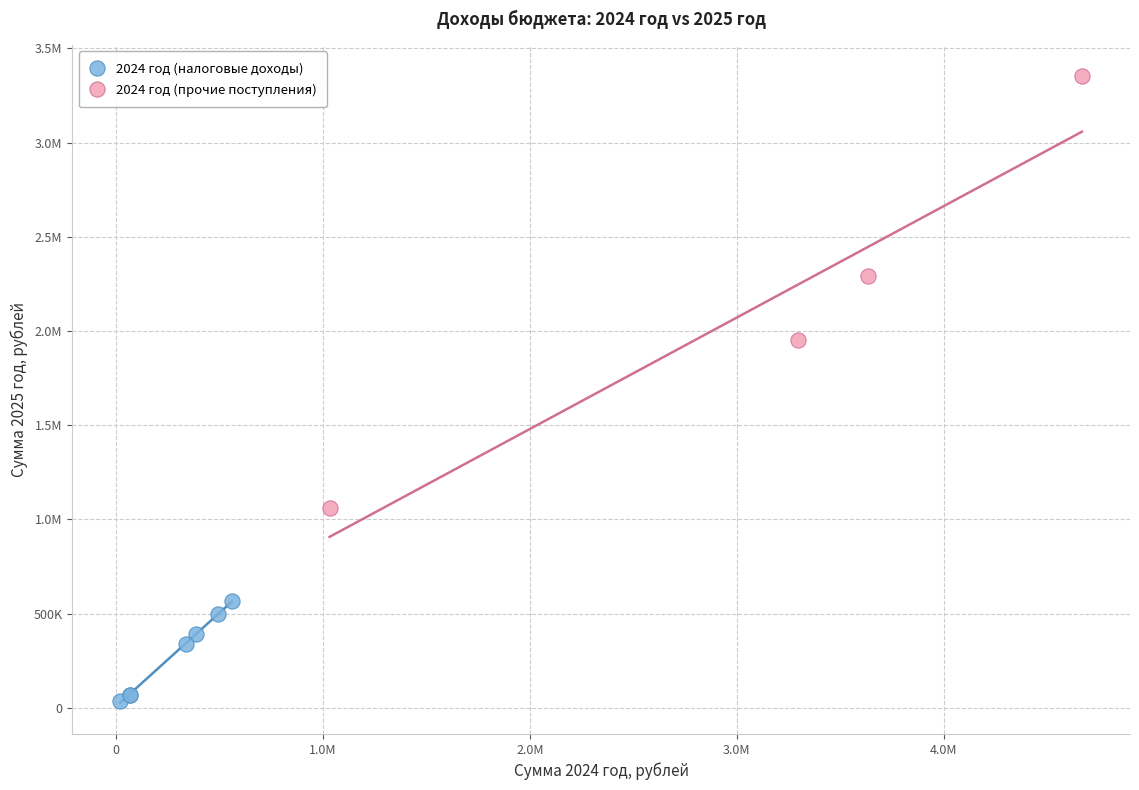

What are all the series names shown in the legend?

2024 год (налоговые доходы), 2024 год (прочие поступления)